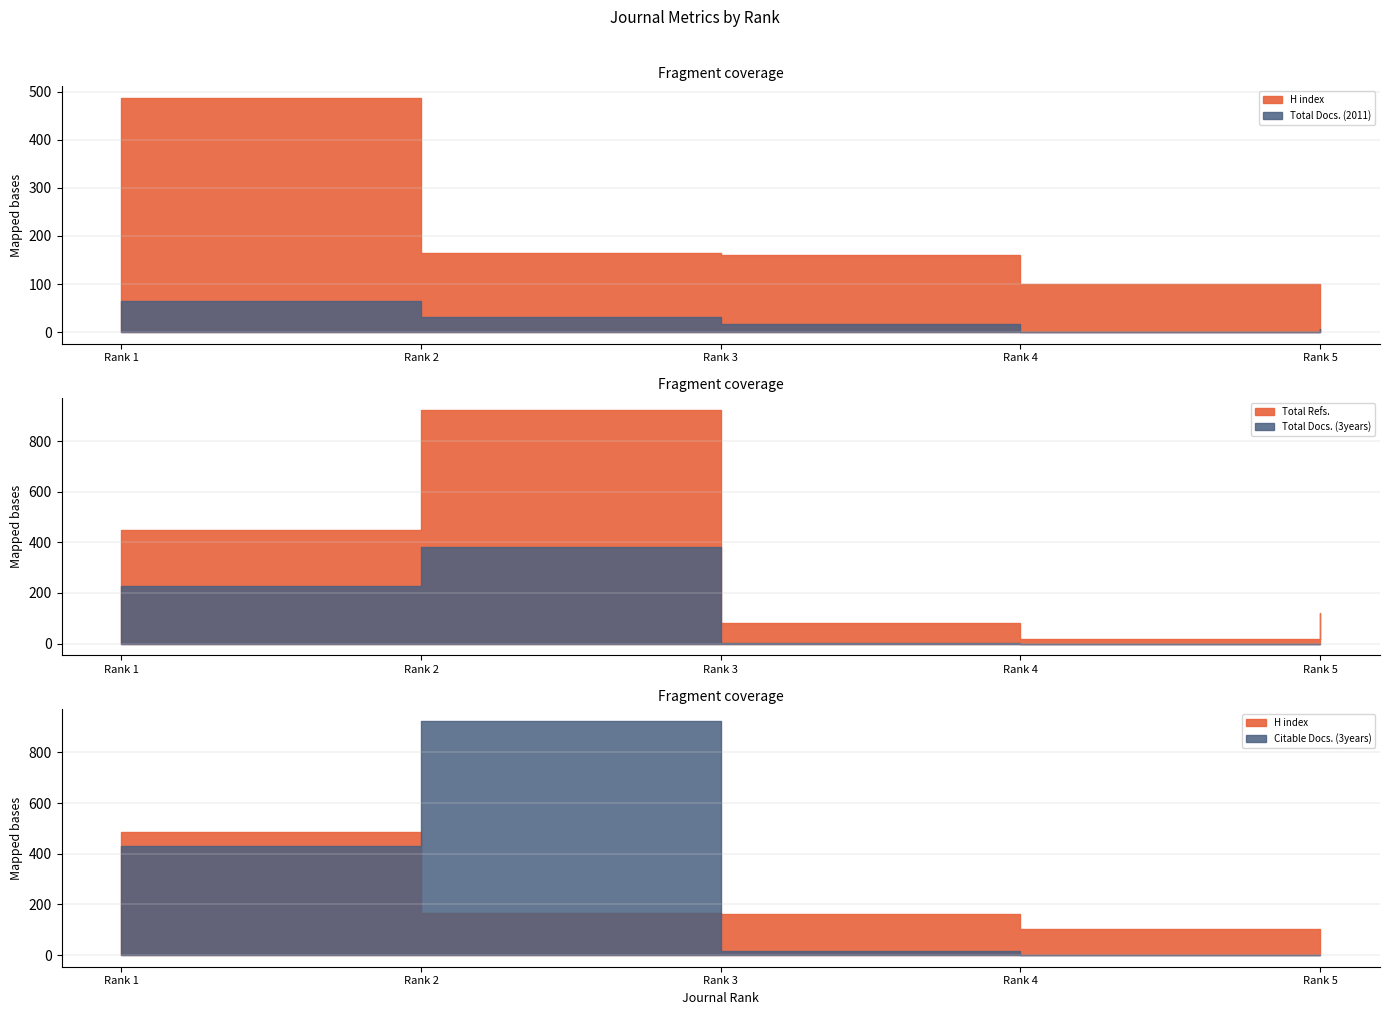

Which series has the largest range (max minus min)?

Citable Docs. (3years)